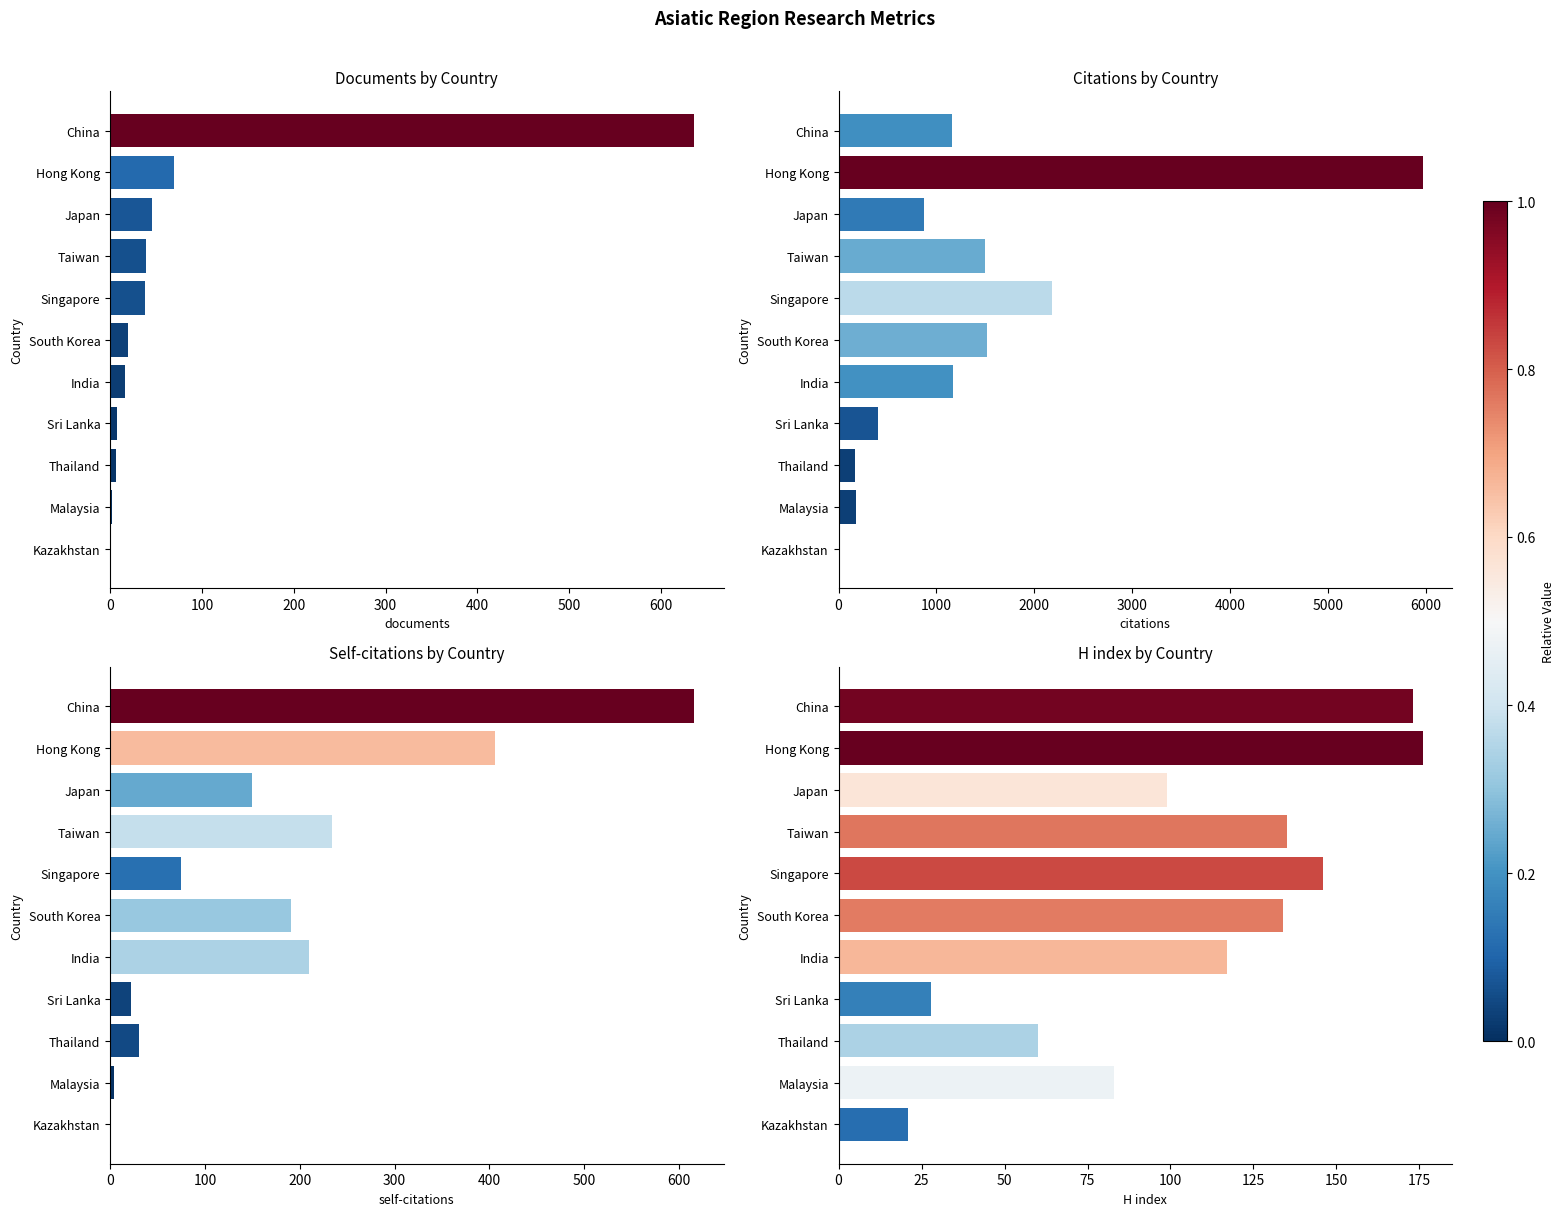

What is the approximate value of Citations at China?

1156